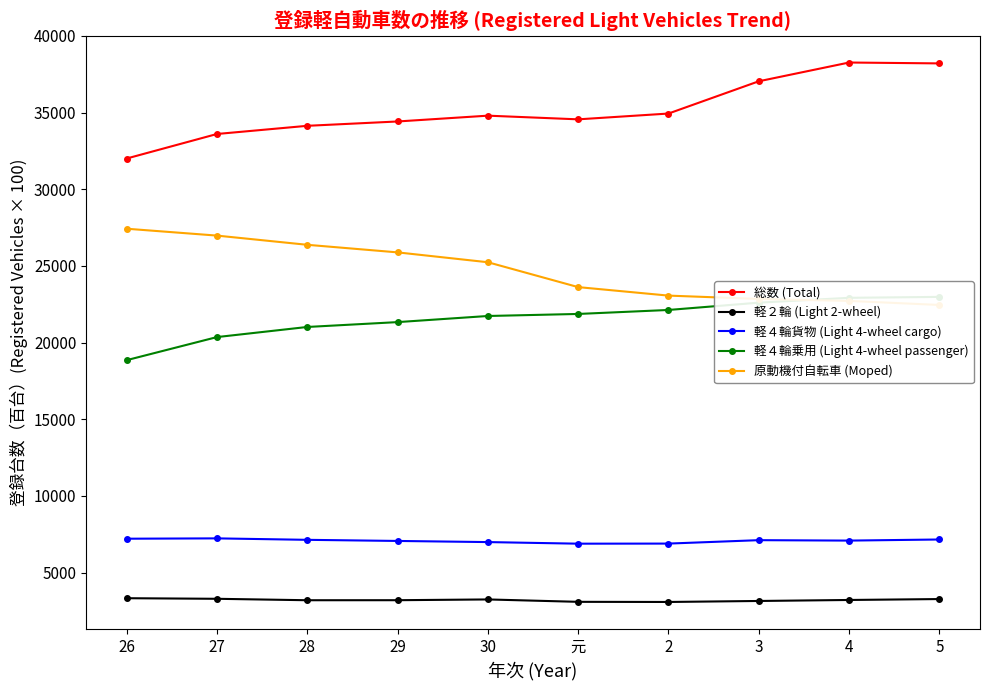

What is the label of the 5th point from the left?

30